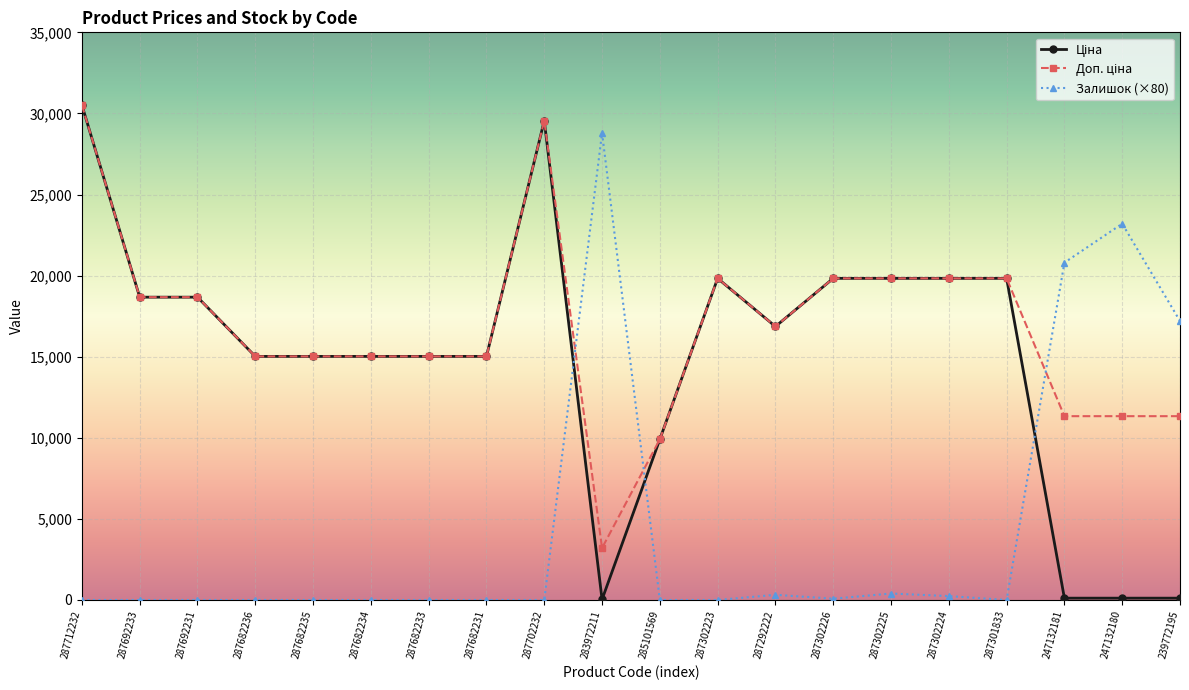

The value of Залишок (×80) at 287692233 is 0.0. True or false?

True